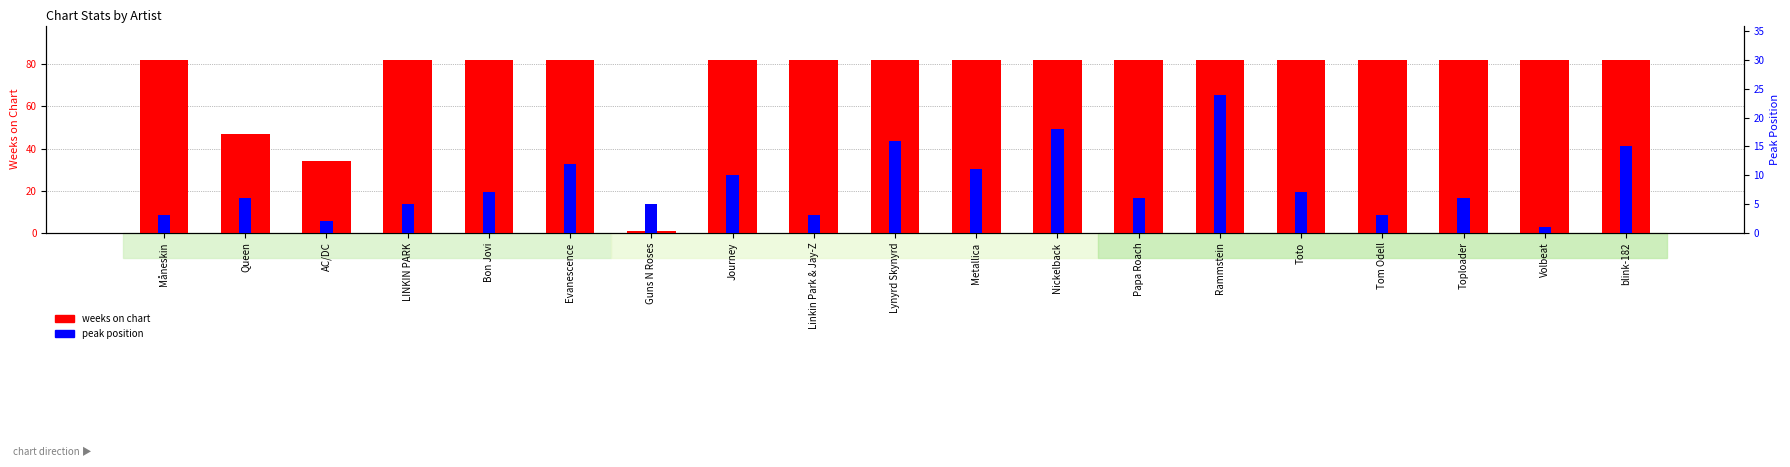

At which category is the sum across all series the highest?

Rammstein